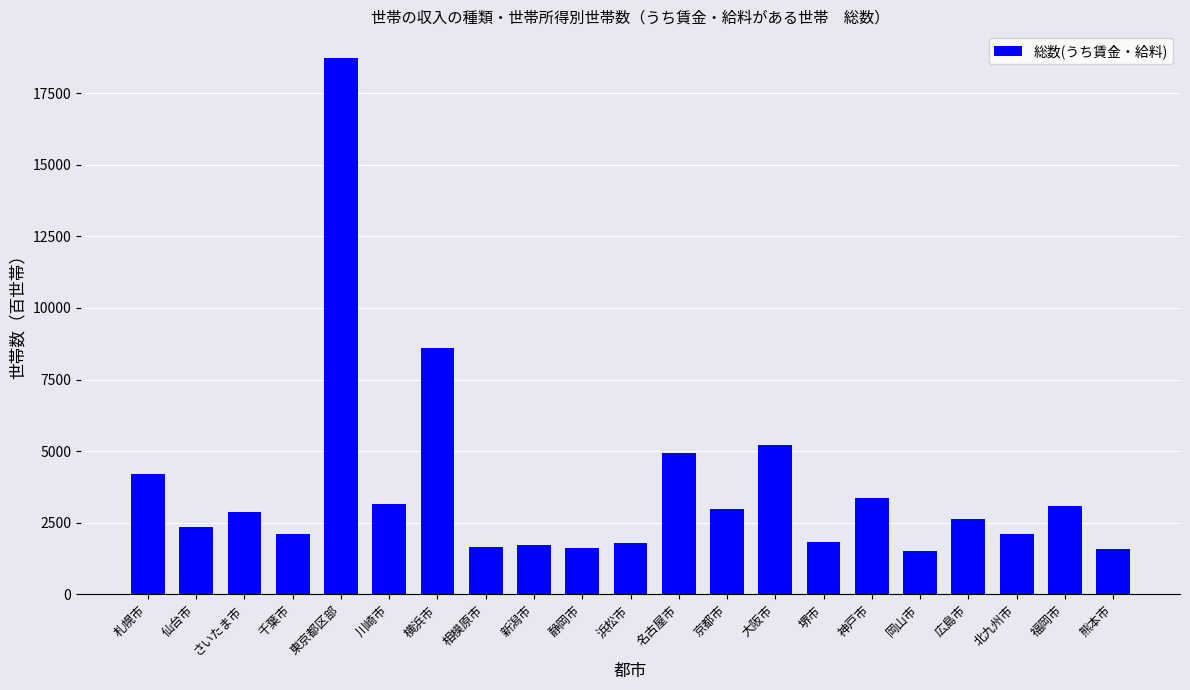

At which category does the chart reach its peak across all series?

東京都区部